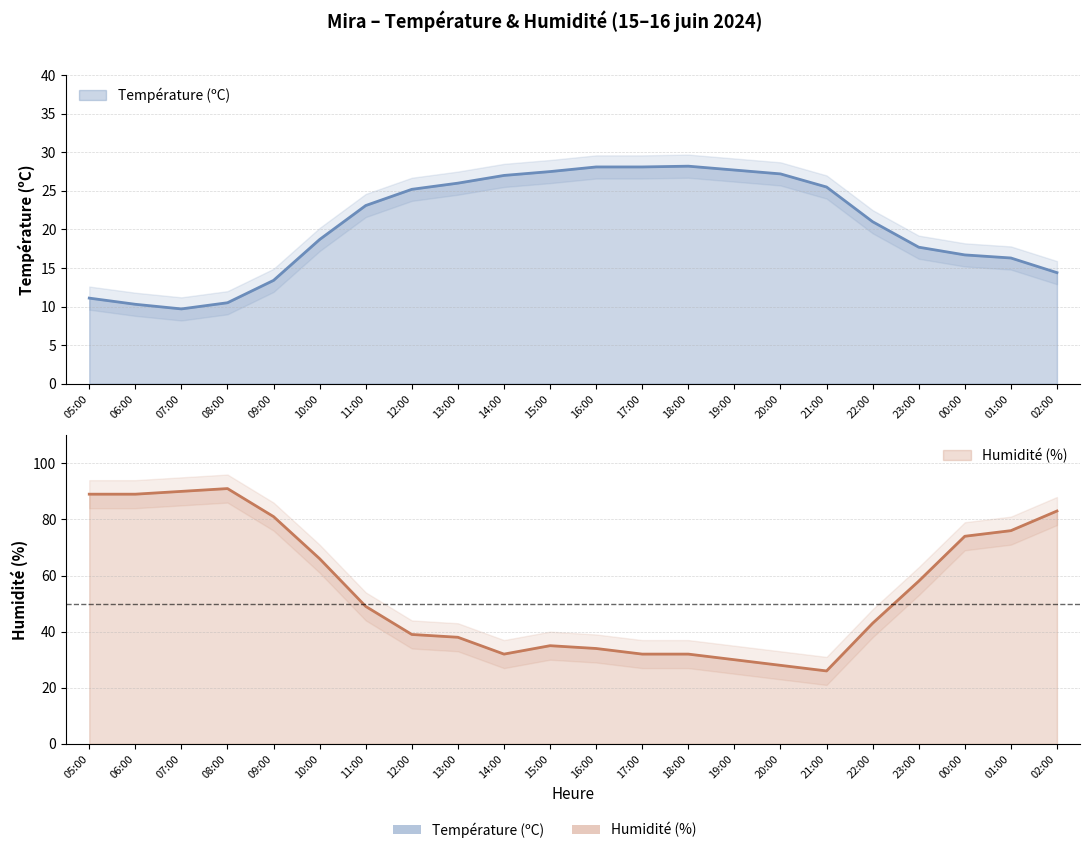

Reading left to right, extract all data points from this chart.

Température (ºC): 05:00=11.1	06:00=10.3	07:00=9.7	08:00=10.5	09:00=13.4	10:00=18.7	11:00=23.1	12:00=25.2	13:00=26.0	14:00=27.0	15:00=27.5	16:00=28.1	17:00=28.1	18:00=28.2	19:00=27.7	20:00=27.2	21:00=25.5	22:00=21.0	23:00=17.7	00:00=16.7	01:00=16.3	02:00=14.4
Humidité (%): 05:00=89.0	06:00=89.0	07:00=90.0	08:00=91.0	09:00=81.0	10:00=66.0	11:00=49.0	12:00=39.0	13:00=38.0	14:00=32.0	15:00=35.0	16:00=34.0	17:00=32.0	18:00=32.0	19:00=30.0	20:00=28.0	21:00=26.0	22:00=43.0	23:00=58.0	00:00=74.0	01:00=76.0	02:00=83.0